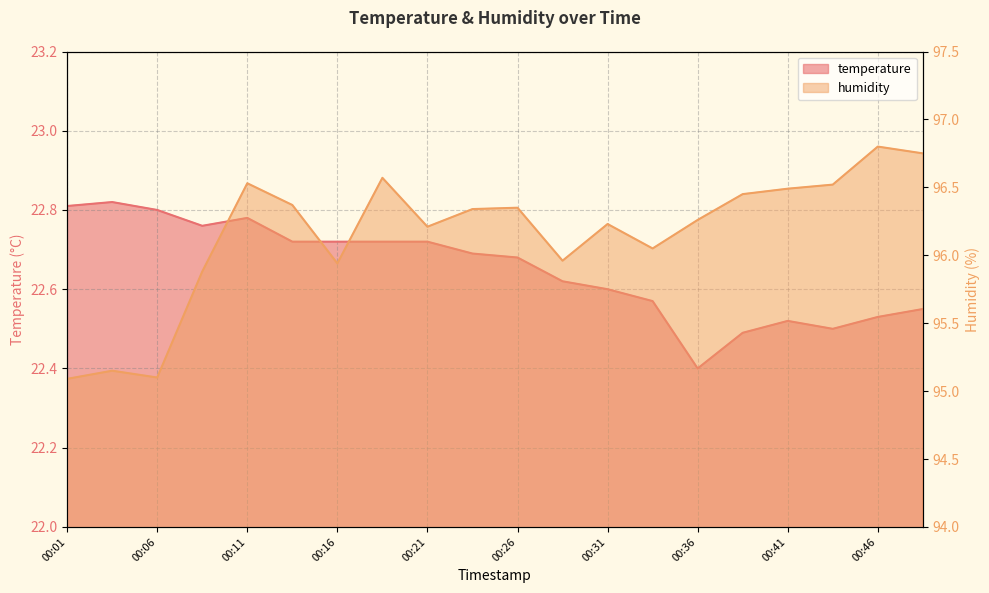

Rank the series by their average value, from highest to lowest.

humidity, temperature